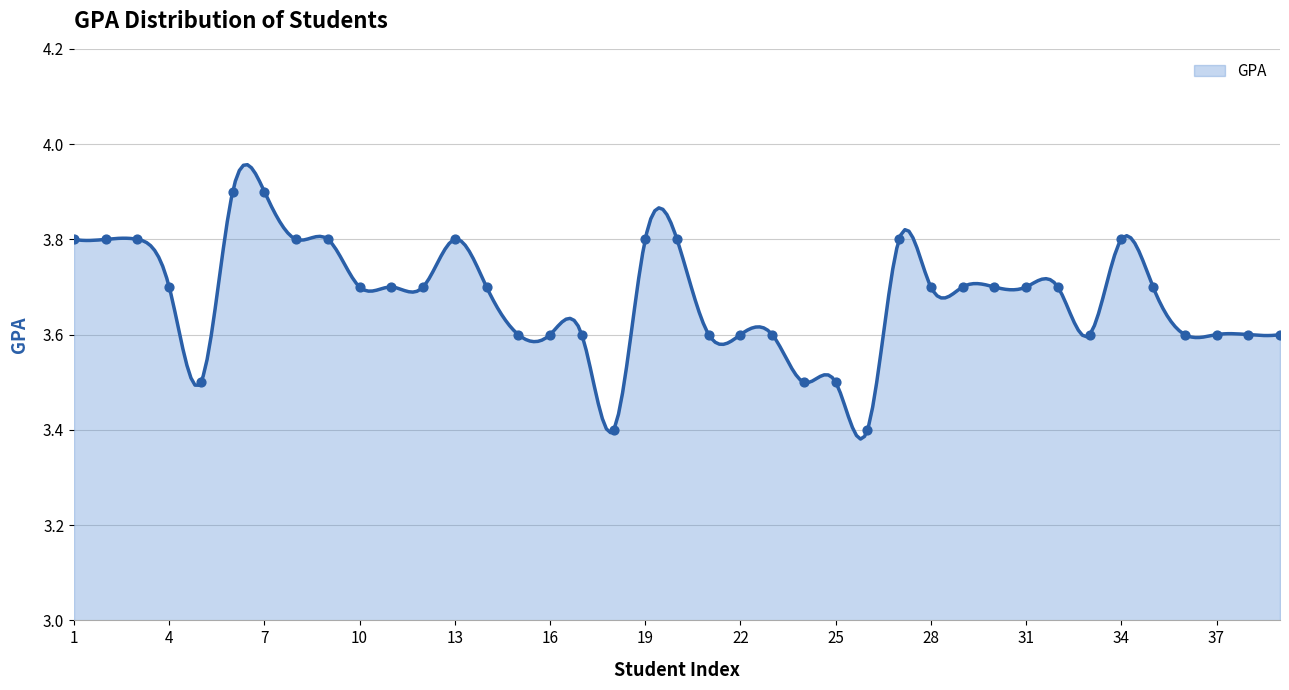

What is the ratio of the value at 39 to the value at 10?

1.0